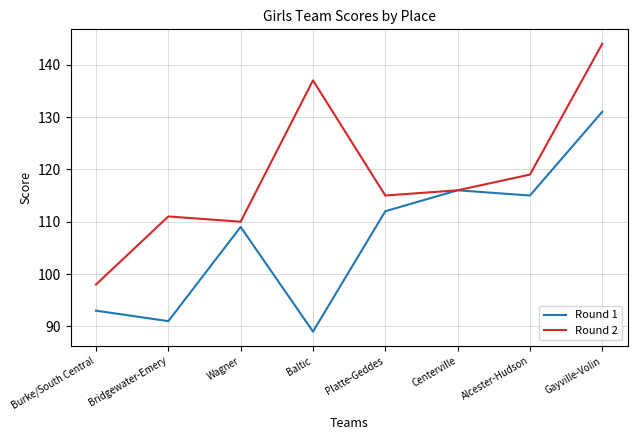

The value of Round 2 at Burke/South Central is 98. True or false?

True